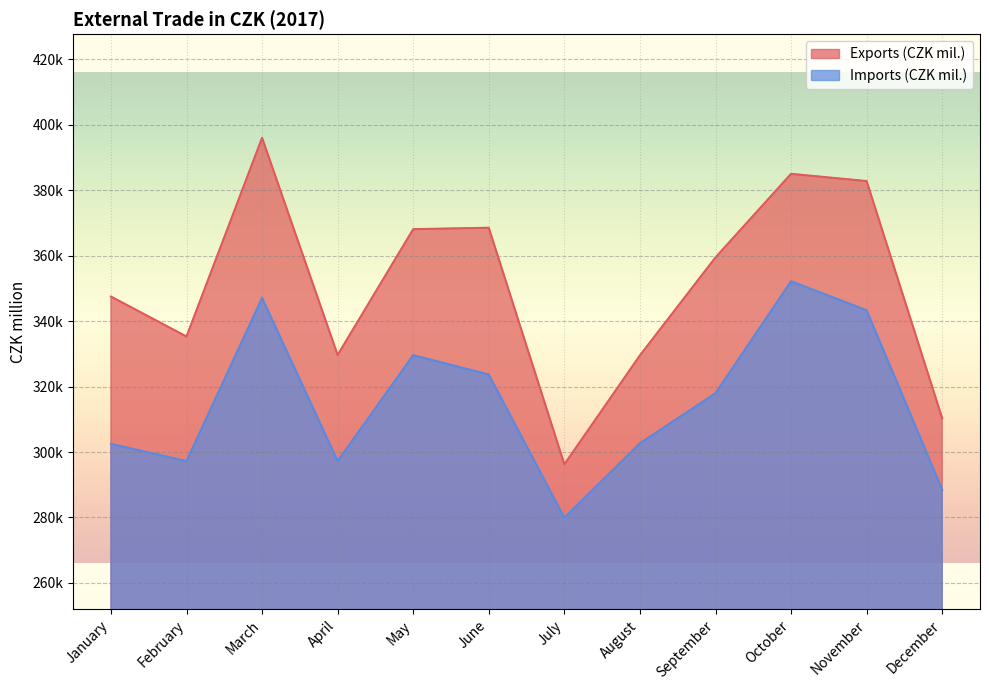

At December, list the series in order from smallest to largest.

Imports (CZK mil.), Exports (CZK mil.)